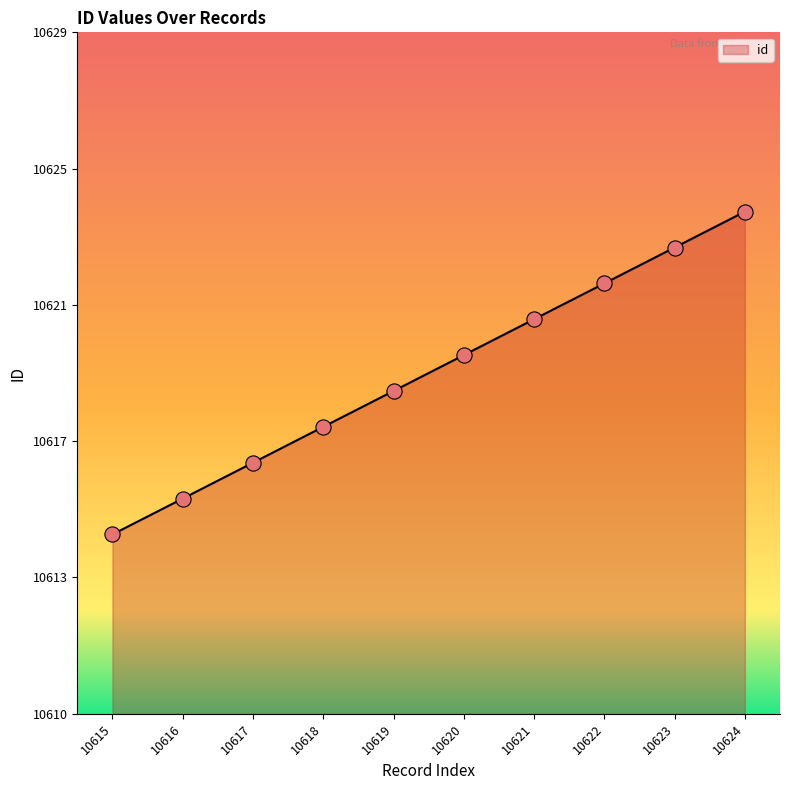

Approximately how many times larger is the value at 10623 compared to 10619?

1.0